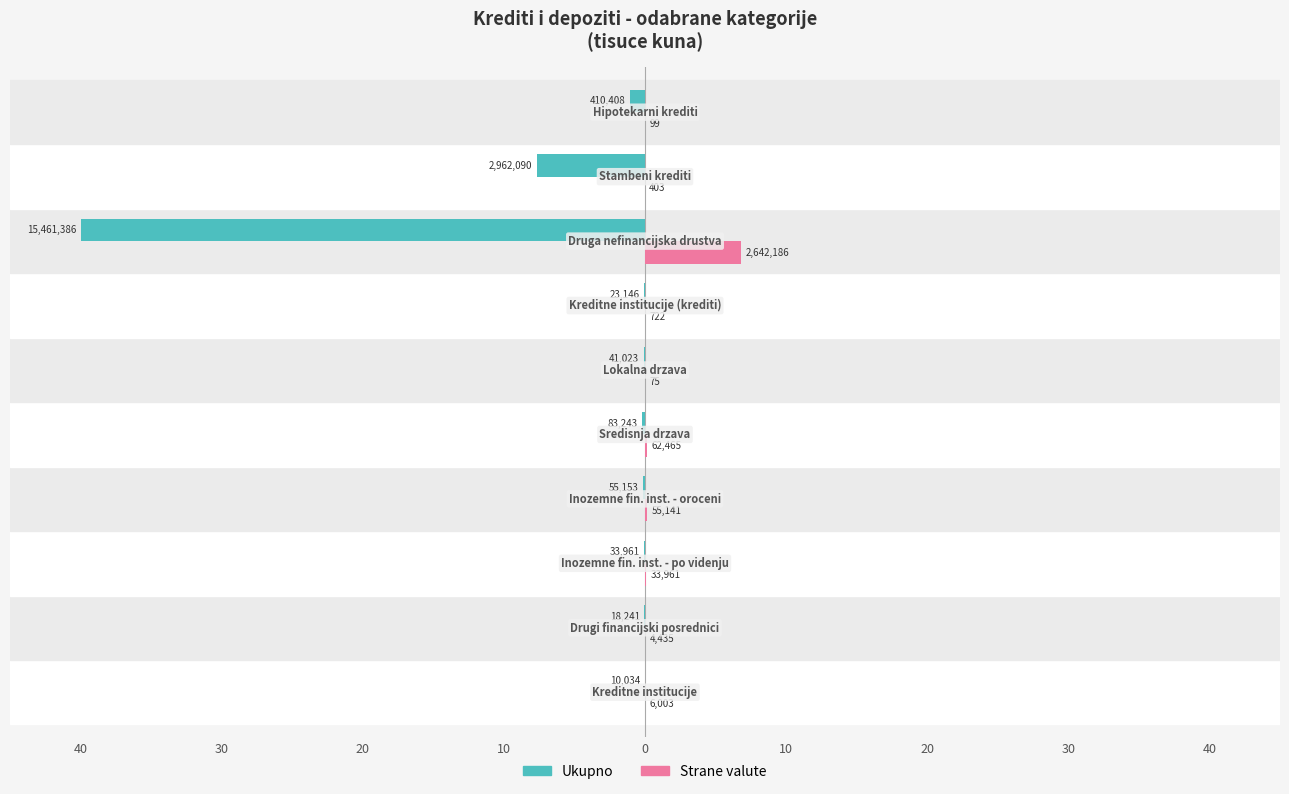

Reading right to left, extract all data points from this chart.

Ukupno: -1.1	-7.7	-40.0	-0.1	-0.1	-0.2	-0.1	-0.1	-0.0	-0.0
Strane valute: 0.0	0.0	6.8	0.0	0.0	0.2	0.1	0.1	0.0	0.0